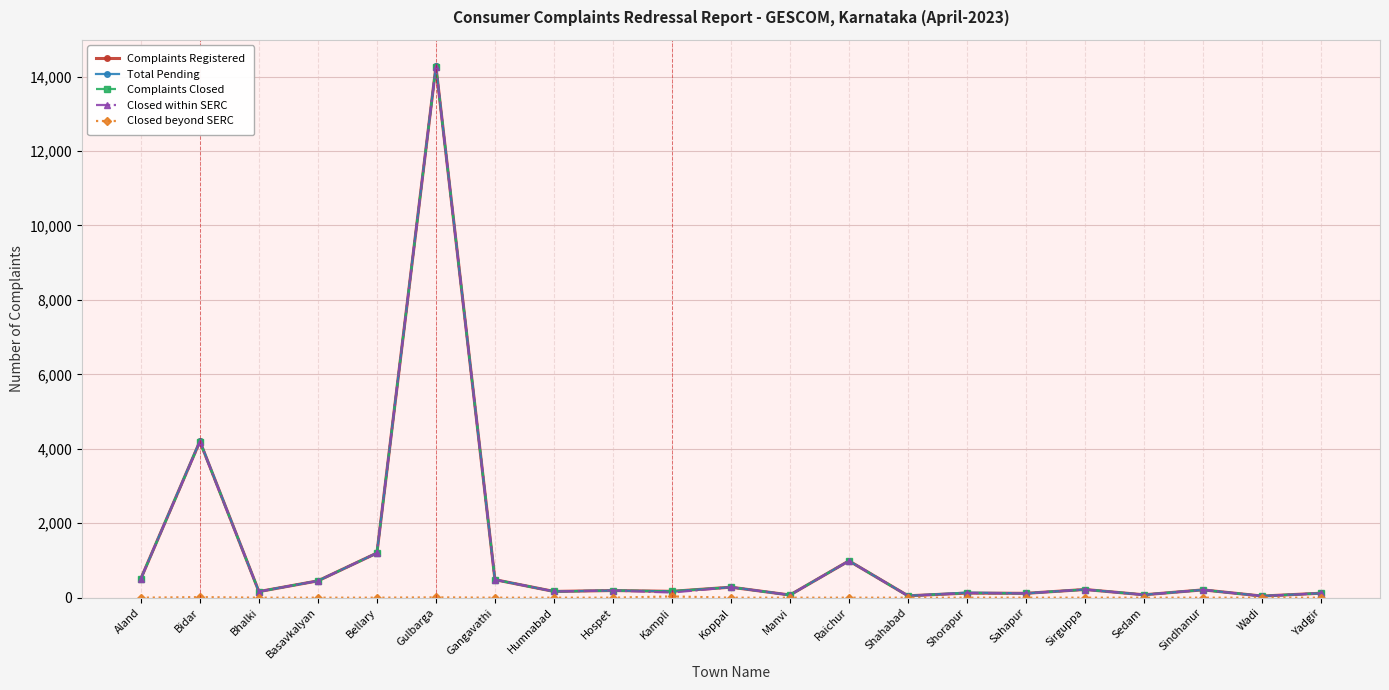

What is the greatest value displayed?

14277